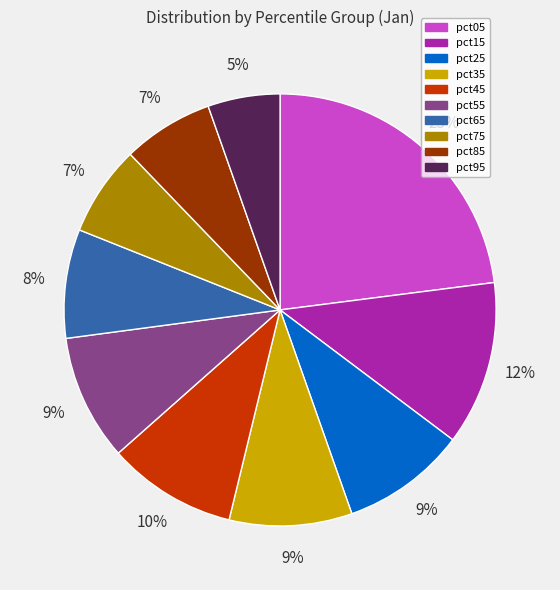

What is the smallest slice in the pie chart?

pct95